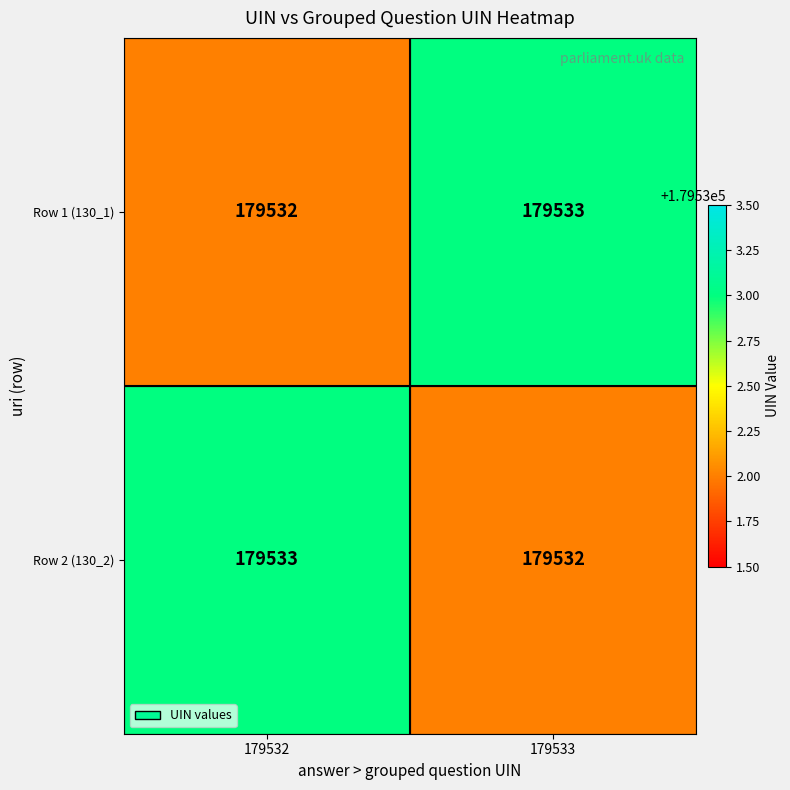

The value of Row 1 (130_1) at 179532 is 179532. True or false?

True